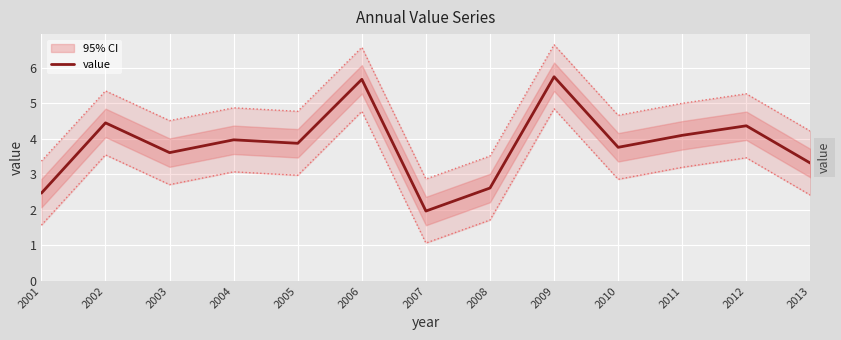

What is the value of the 13th point from the left?

3.3